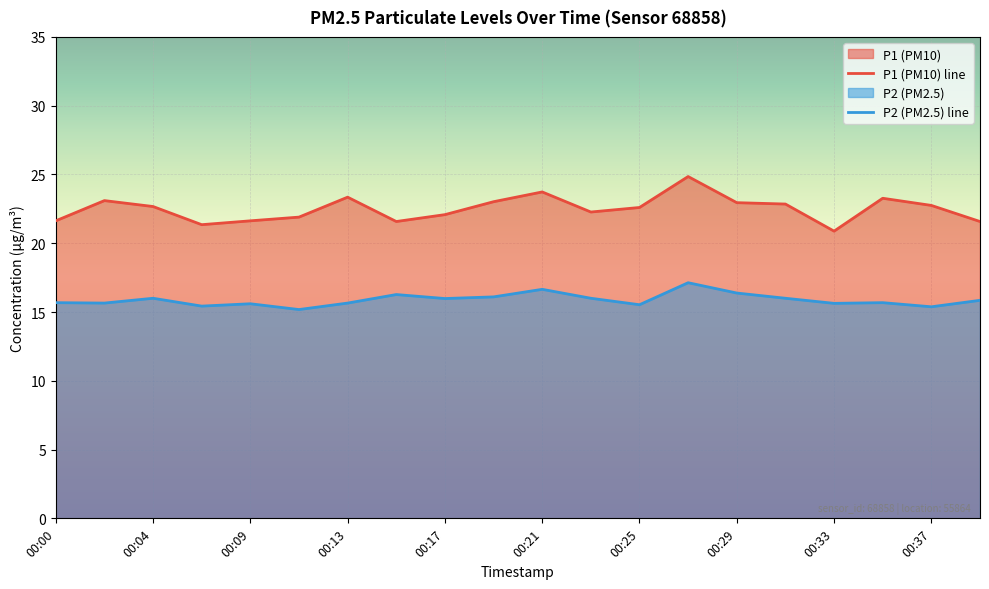

True or false: P2 (PM2.5) line and P1 (PM10) line cross at least once.

False